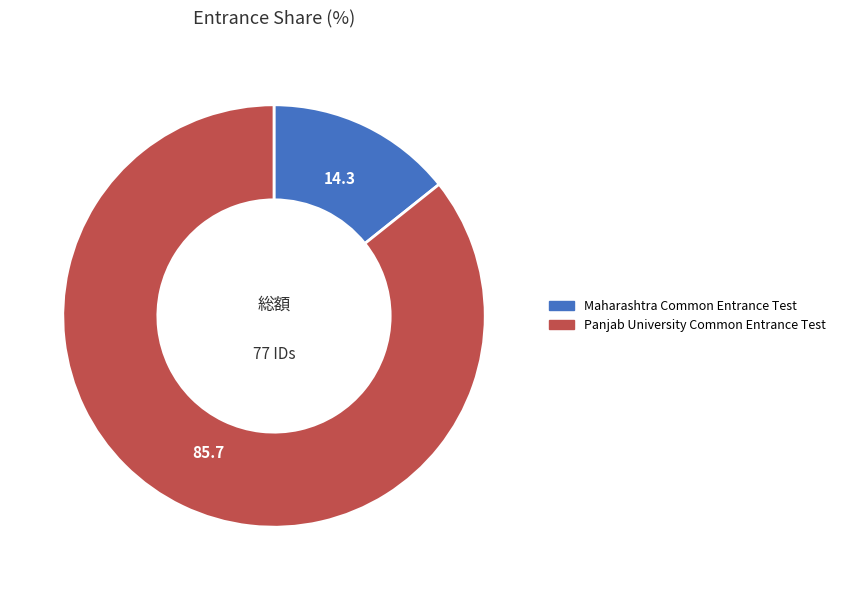

Rank the categories by value from highest to lowest.

Panjab University Common Entrance Test, Maharashtra Common Entrance Test